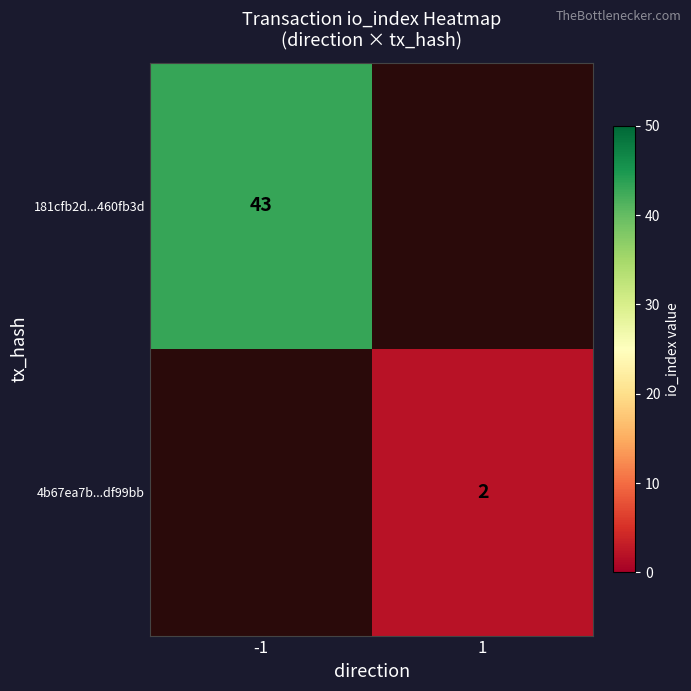

Is it true that 181cfb2d...460fb3d equals 27 at -1?

False